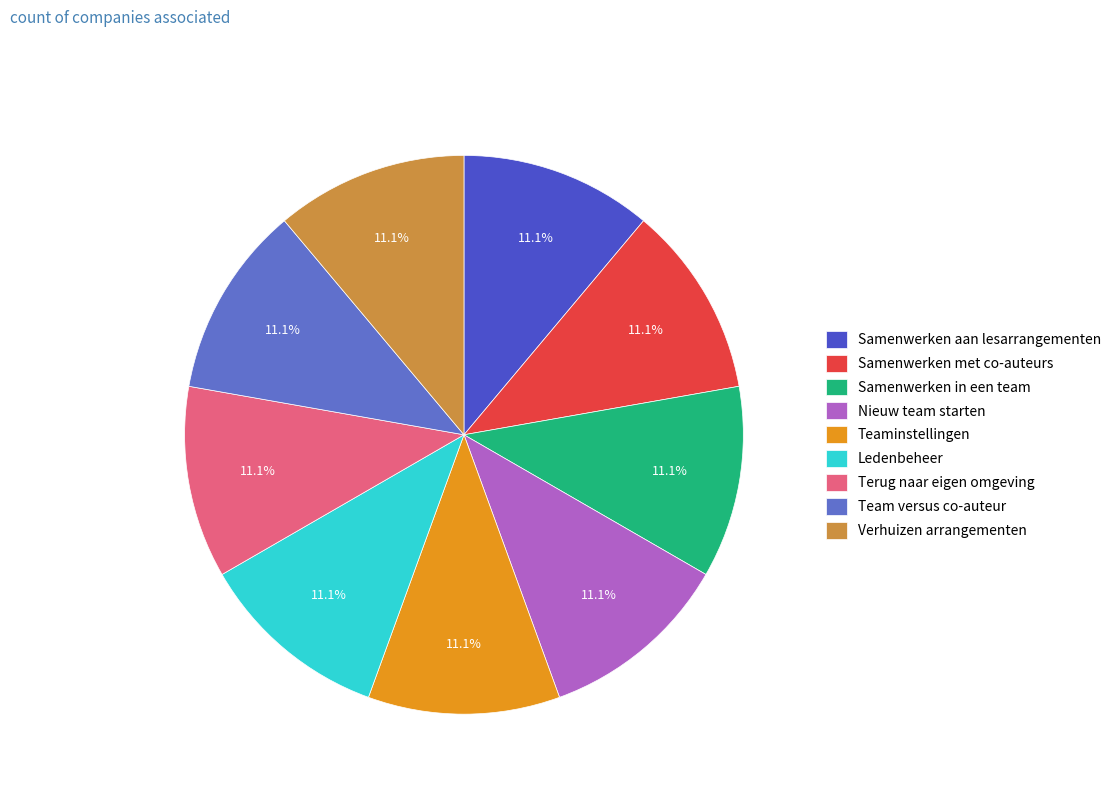

Which slice is the smallest?

Samenwerken aan lesarrangementen